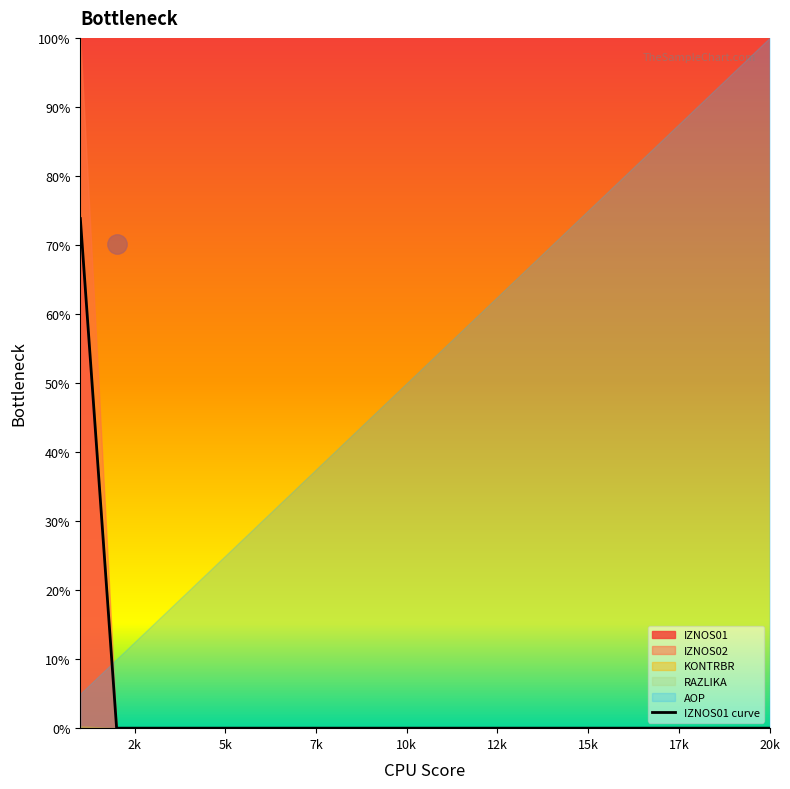

True or false: IZNOS01 curve has a value of 0.0 at 20k.

True